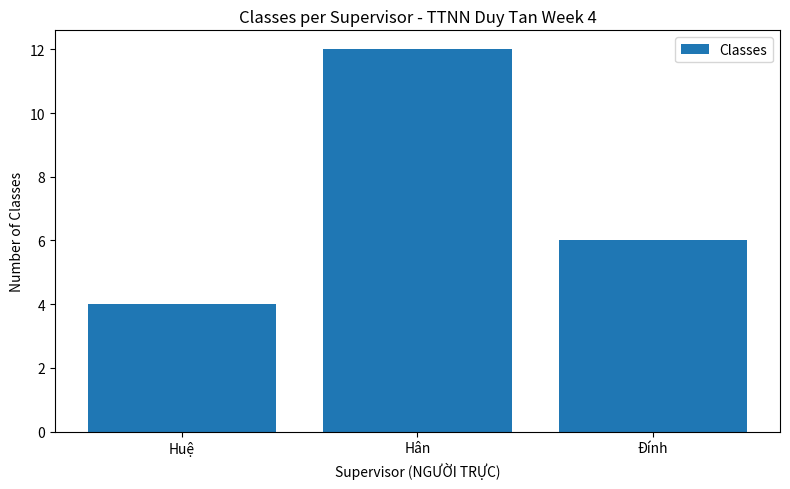

Does the chart contain stacked bars?

No